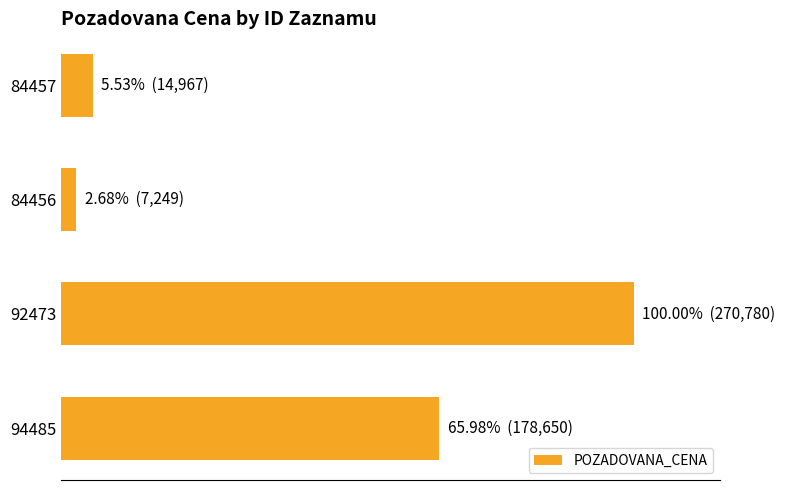

What is the minimum value shown in the chart?

2.7